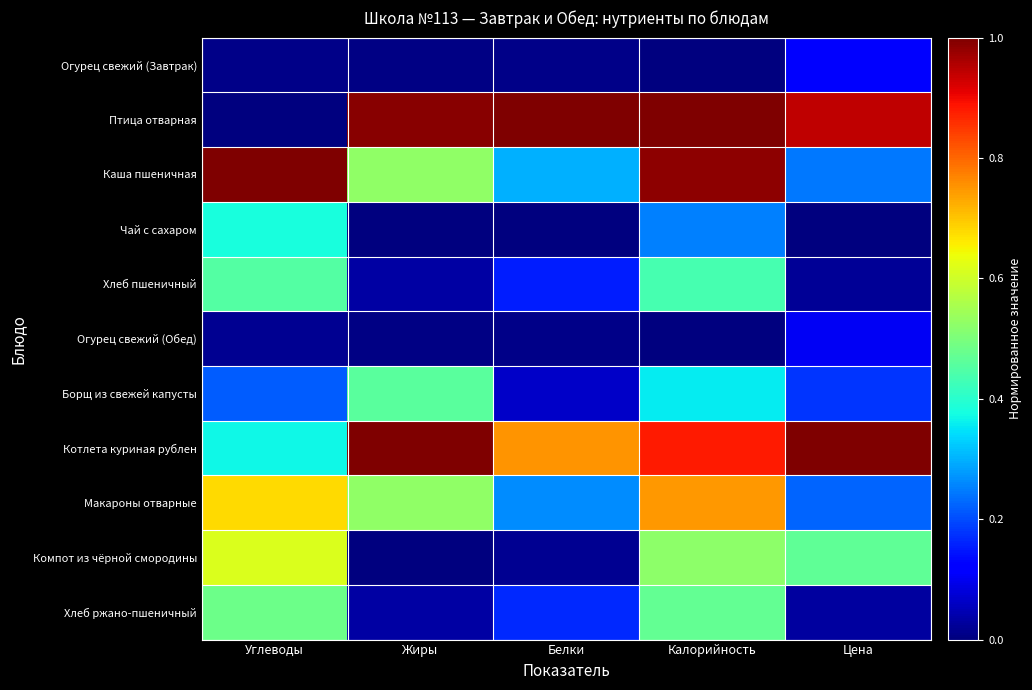

Between Цена and Углеводы, which is larger?

Цена